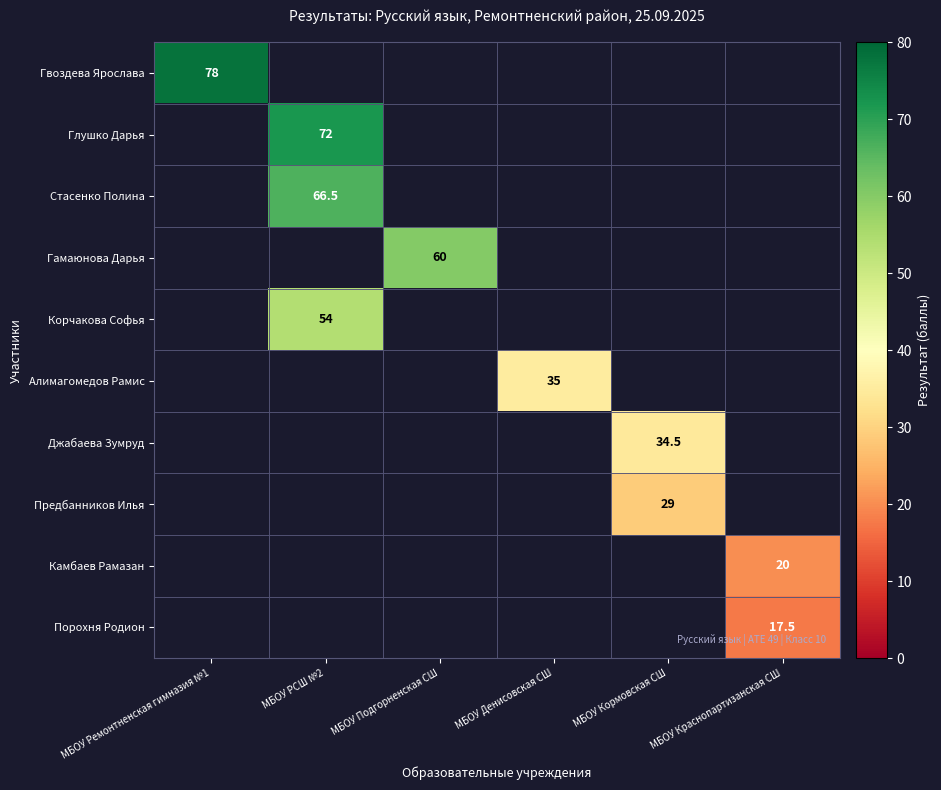

The value of Глушко Дарья at МБОУ РСШ №2 is 72.0. True or false?

True